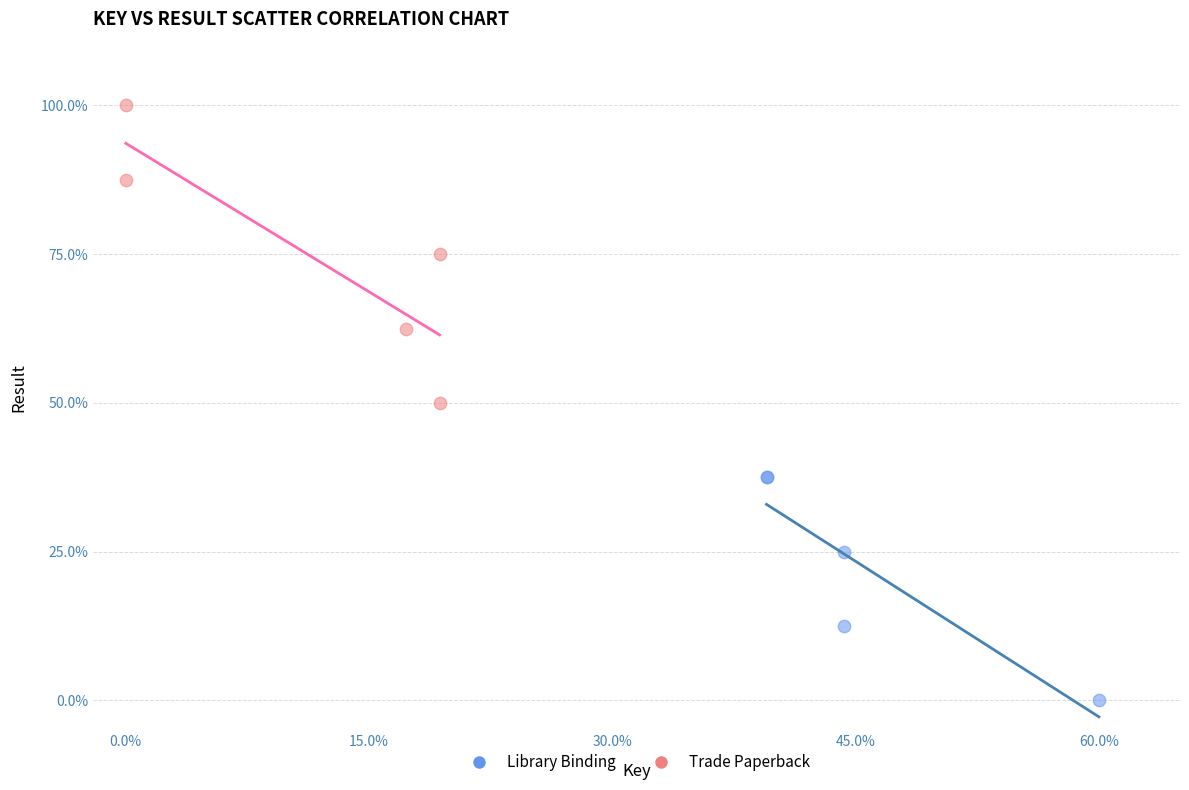

Which series reaches the maximum Y coordinate?

Trade Paperback